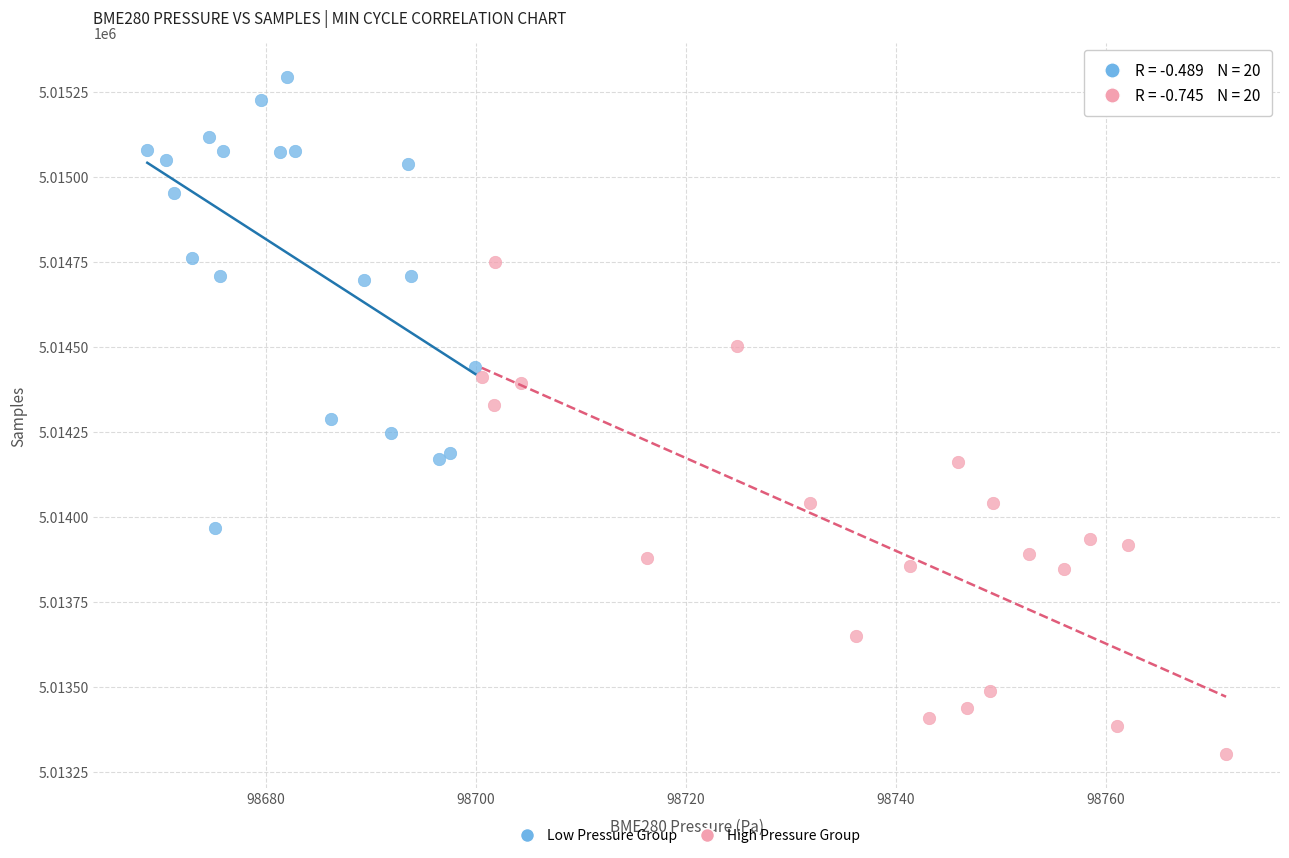

Which series contains the lowest Y value?

High Pressure Group